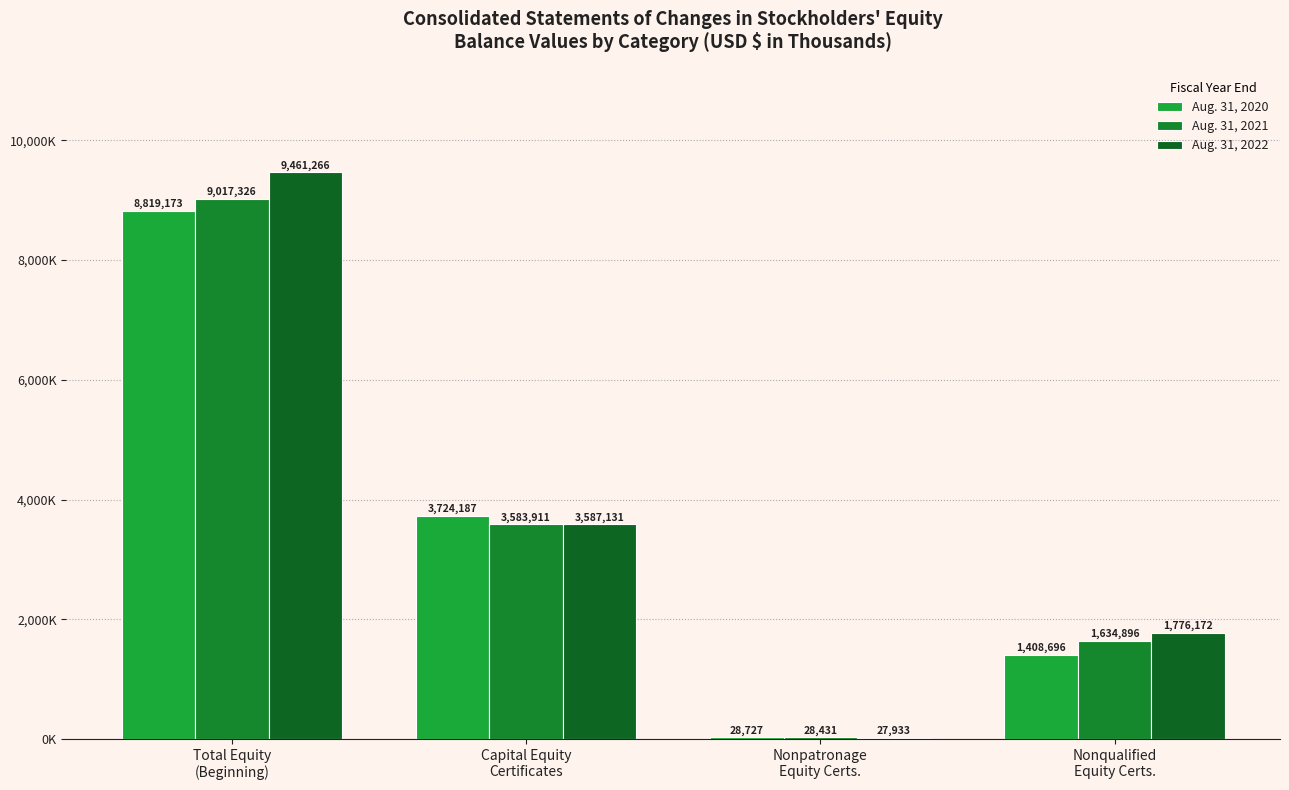

What is the total value across all series at Nonpatronage
Equity Certs.?

85091